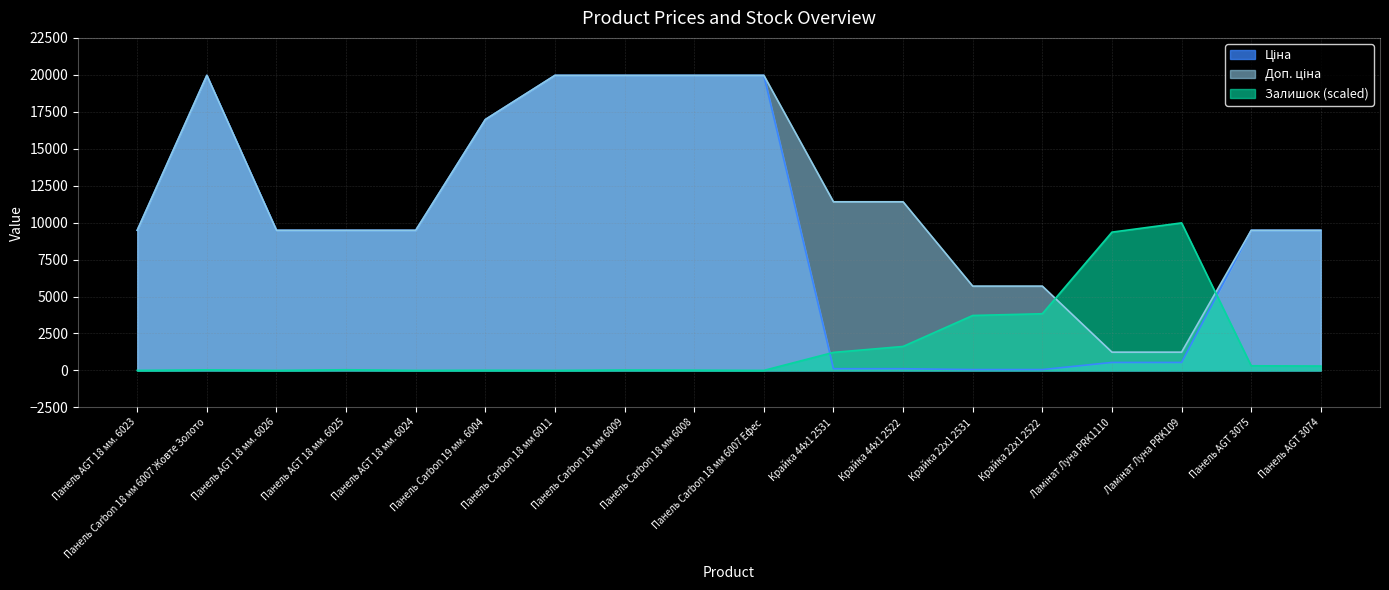

What is the sum of all Доп. ціна values?

210378.4